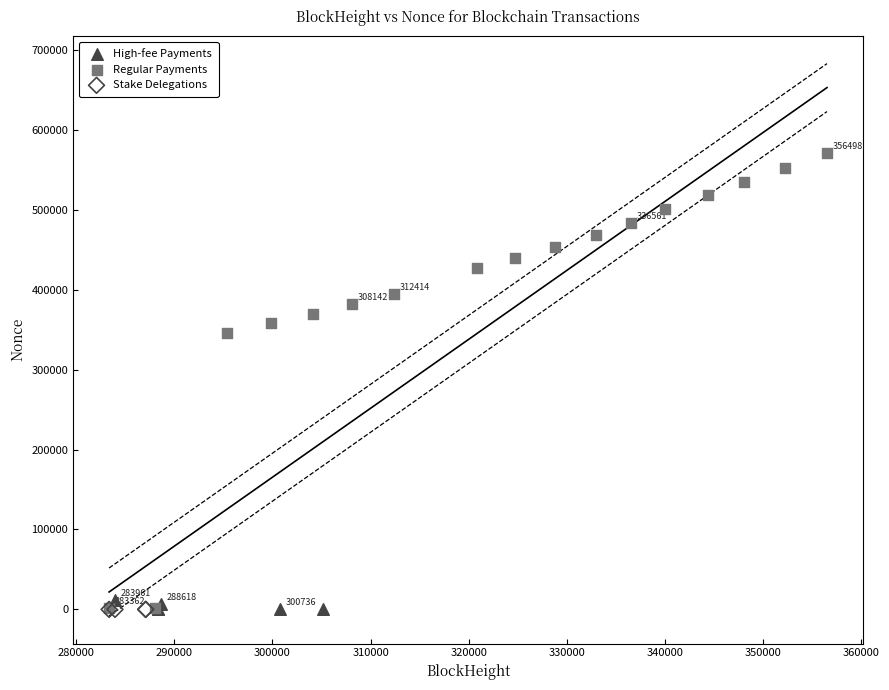

What are all the series names shown in the legend?

High-fee Payments, Regular Payments, Stake Delegations